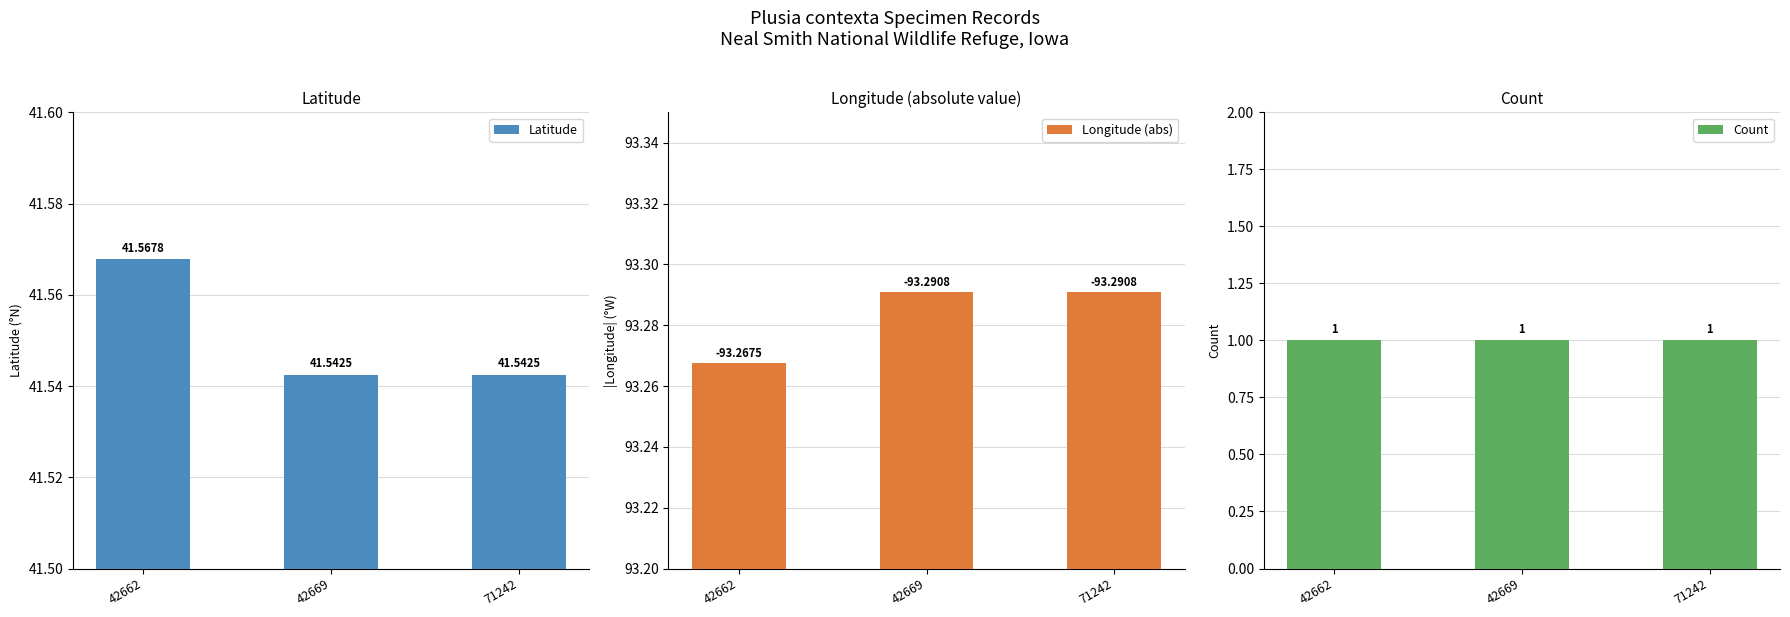

What is the lowest value of the Latitude series?

41.5